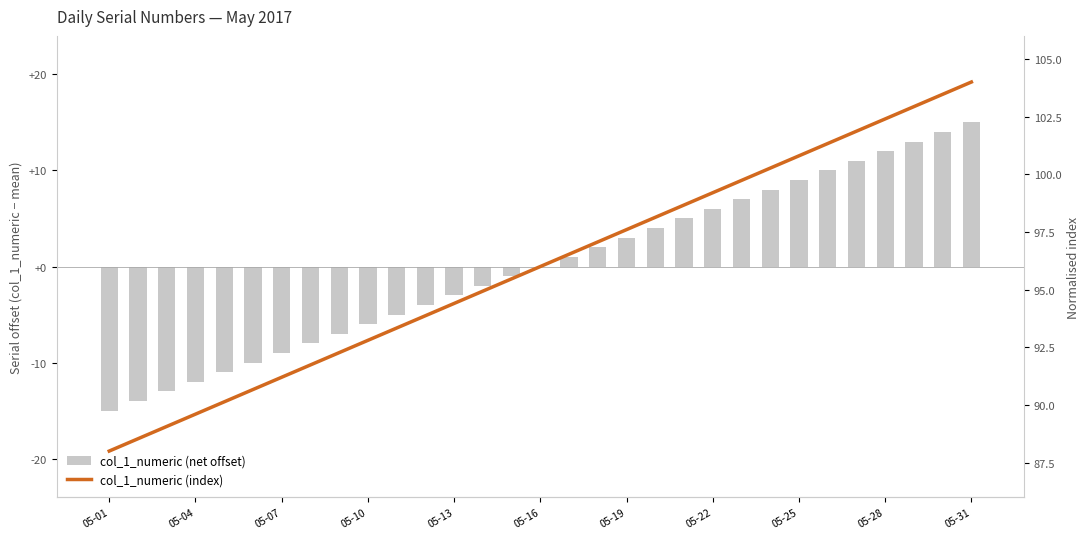

How many categories are shown in the chart?

31